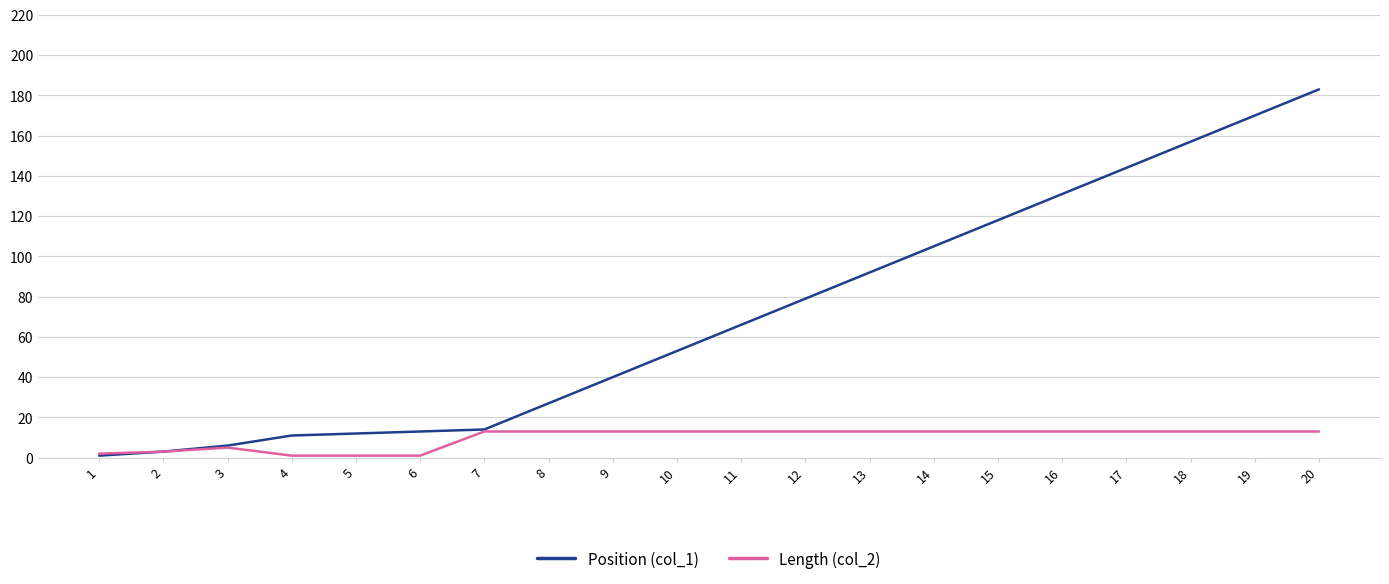

Which series has the largest range (max minus min)?

Position (col_1)